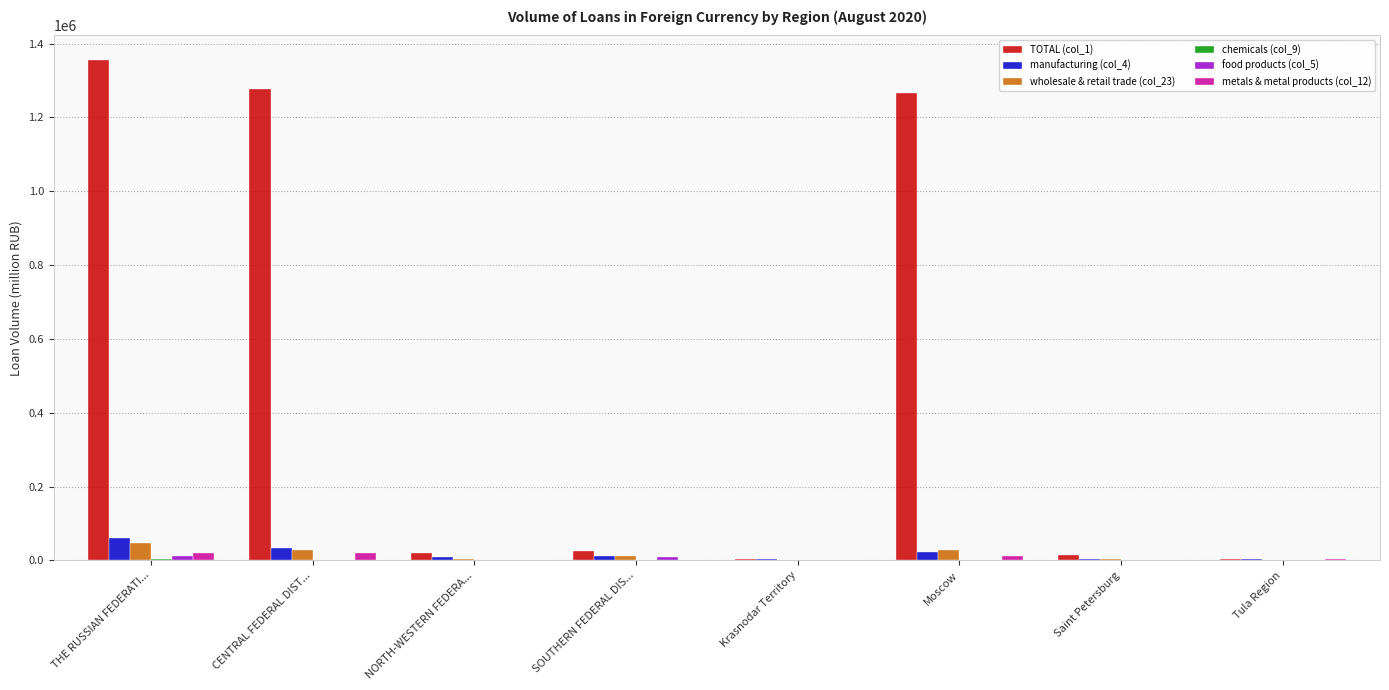

Which category has the highest value across all series?

THE RUSSIAN FEDERATI...